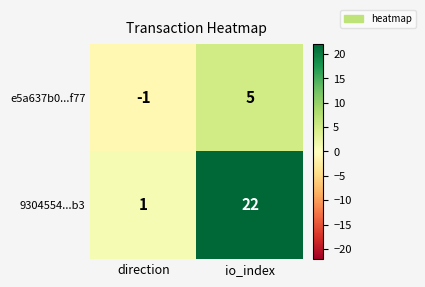

How many data points does each series have?

2